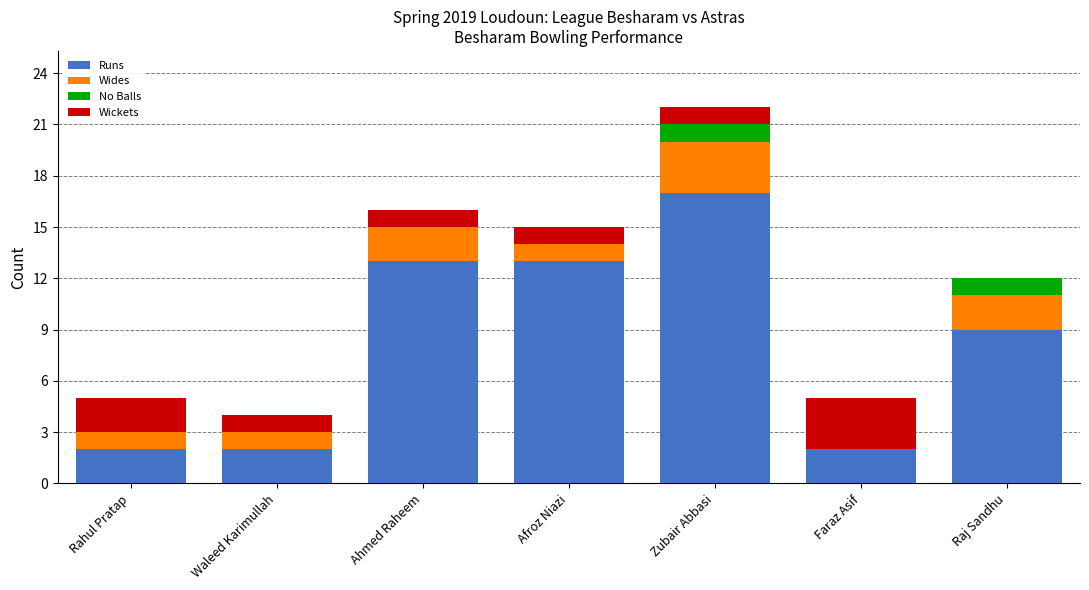

At which label does Runs reach its peak?

Zubair Abbasi